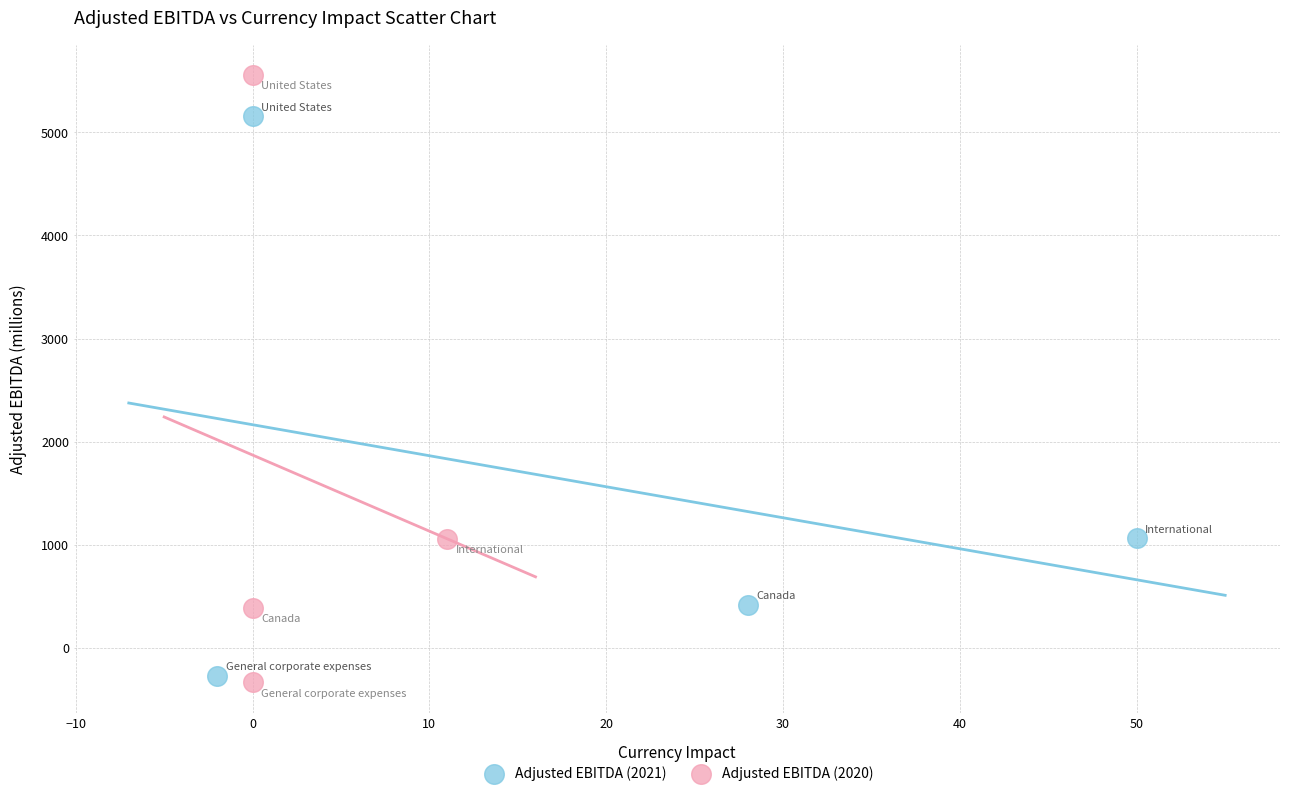

Which series has the largest Y range (max minus min)?

Adjusted EBITDA (2020)